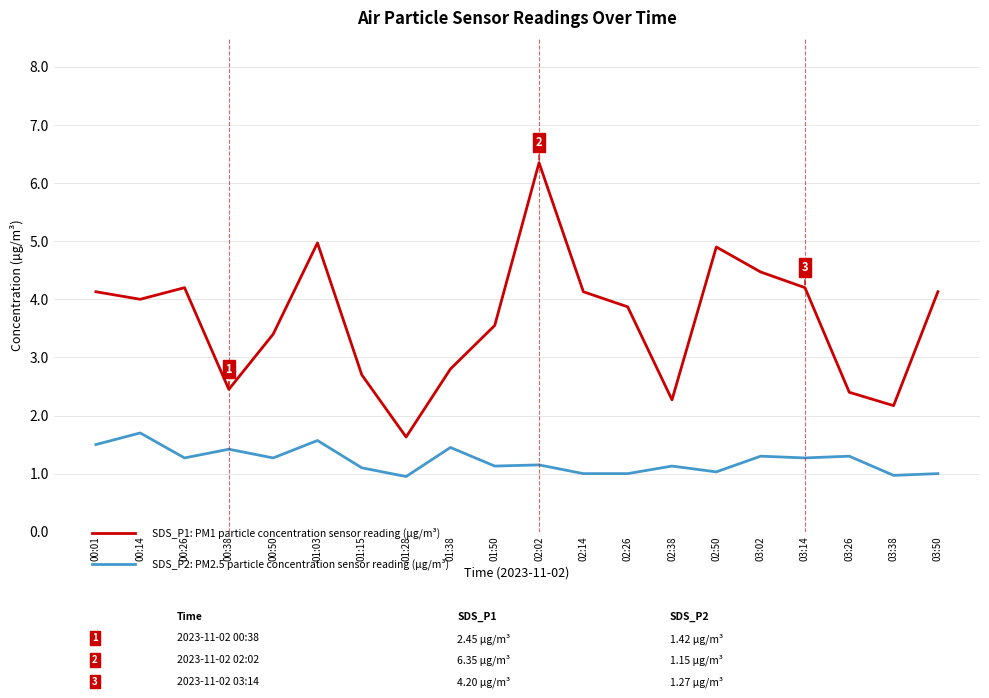

At which category does the chart reach its peak across all series?

02:02